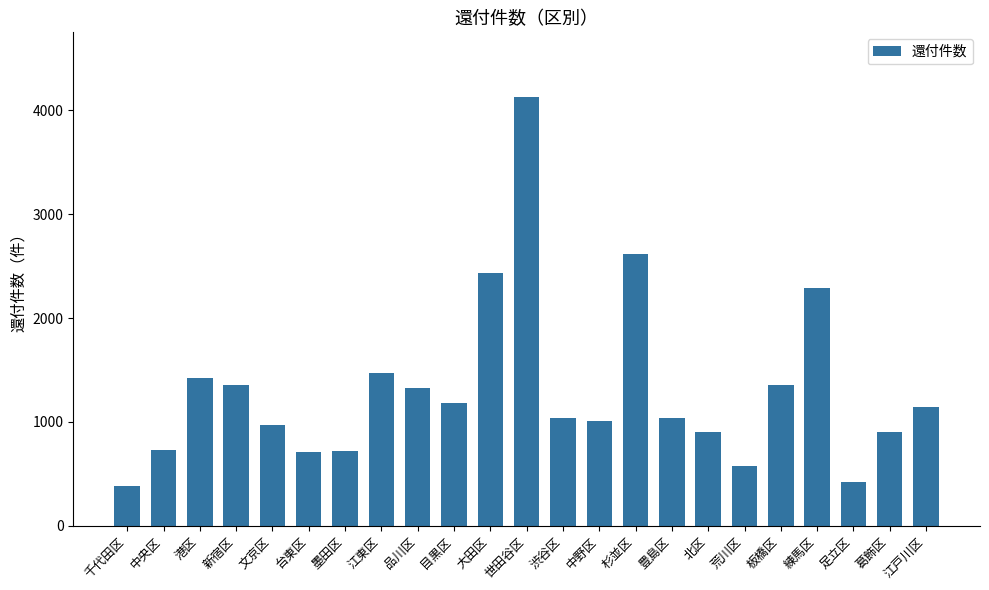

True or false: the data shows 1638 at 目黒区.

False